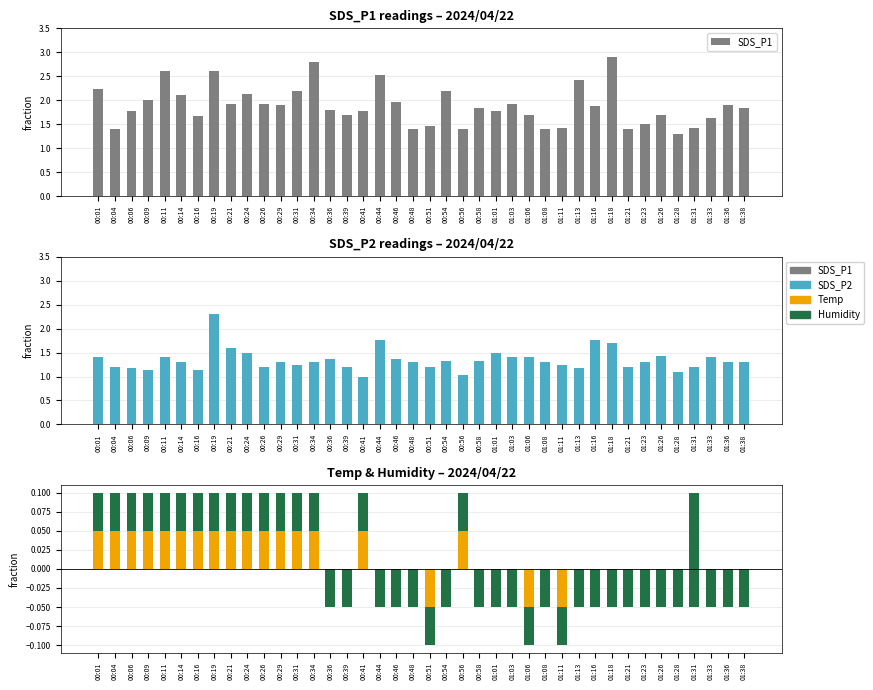

What is the difference between the maximum and minimum values in the SDS_P1 series?

1.6